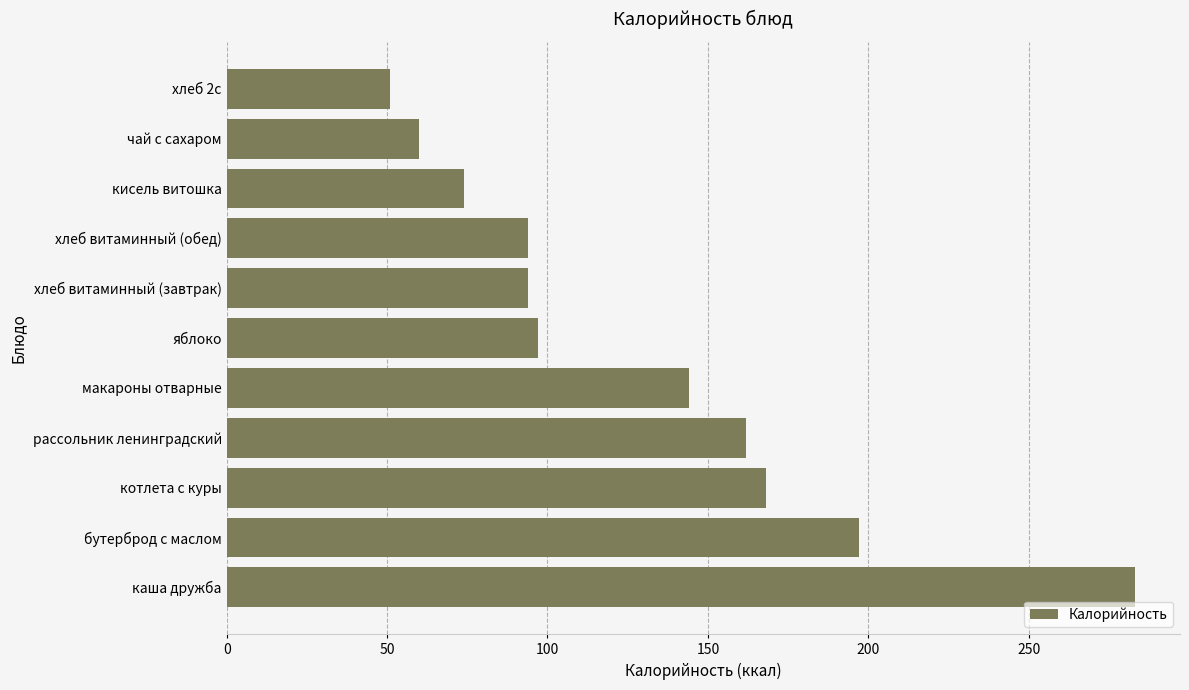

How many data points are less than 97?

5